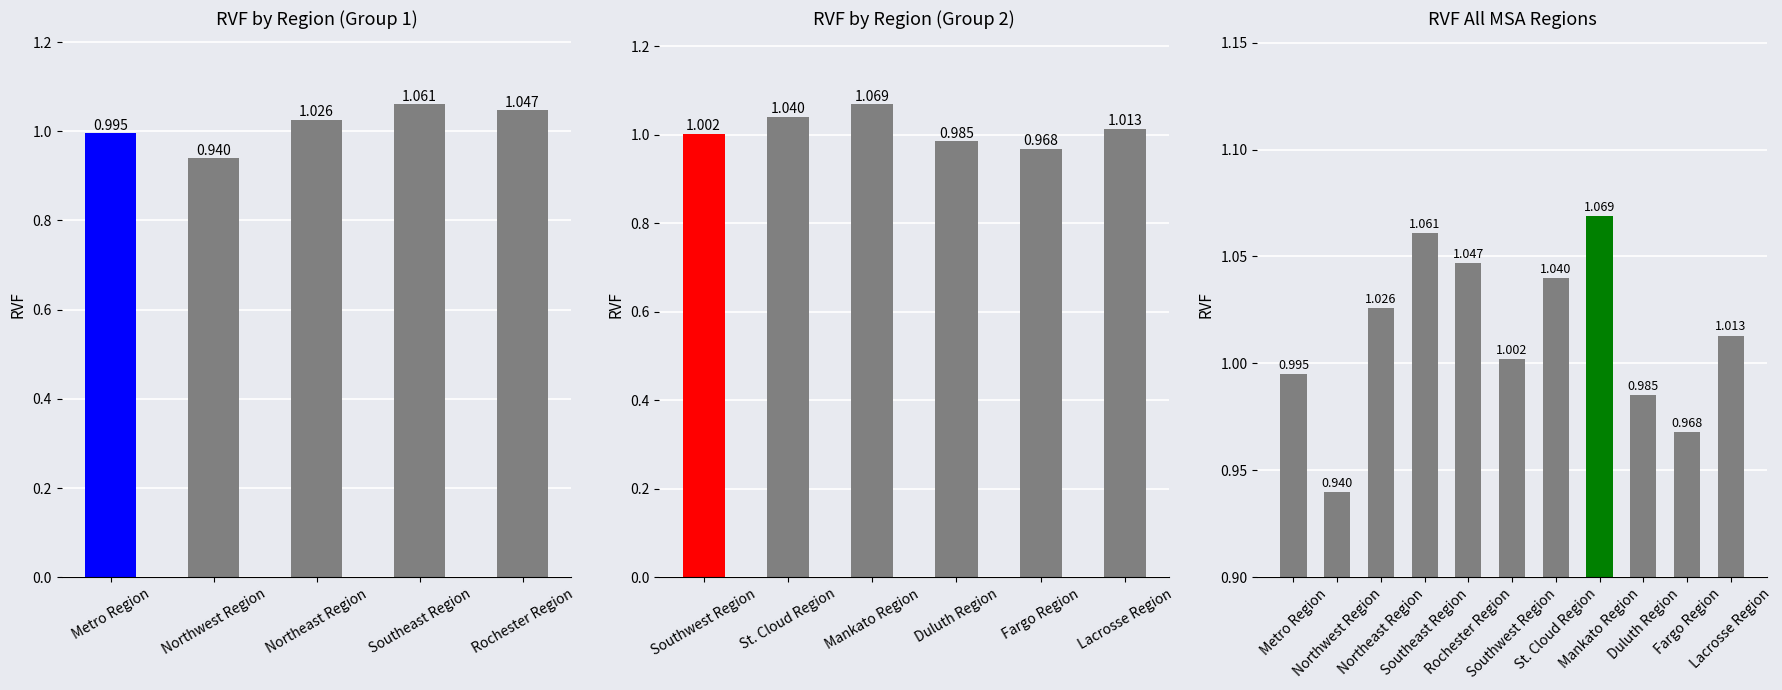

What is the label of the 3rd bar from the left?

Northeast Region